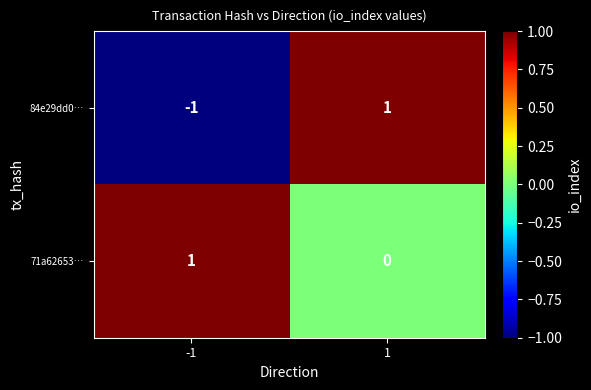

Reading right to left, extract all data points from this chart.

84e29dd0…: 1=1	-1=-1
71a62653…: 1=0	-1=1